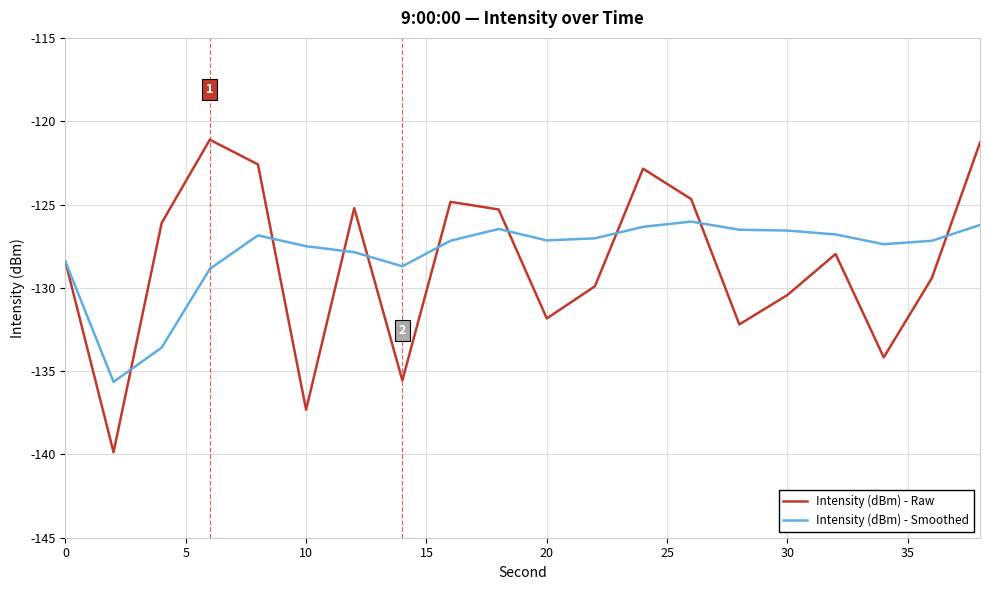

Rank the series by their maximum value, from highest to lowest.

Intensity (dBm) - Raw, Intensity (dBm) - Smoothed